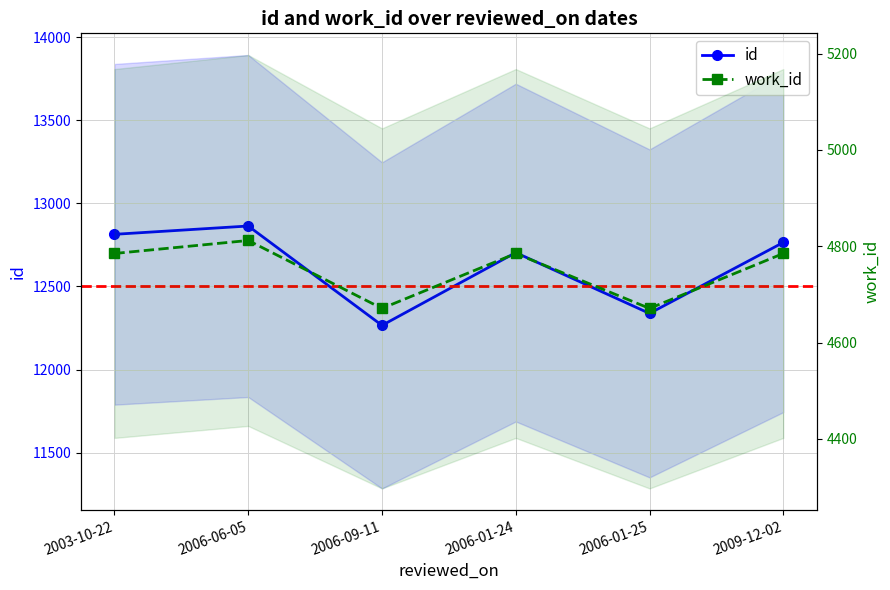

The id series shows 17452 at 2006-01-25. True or false?

False